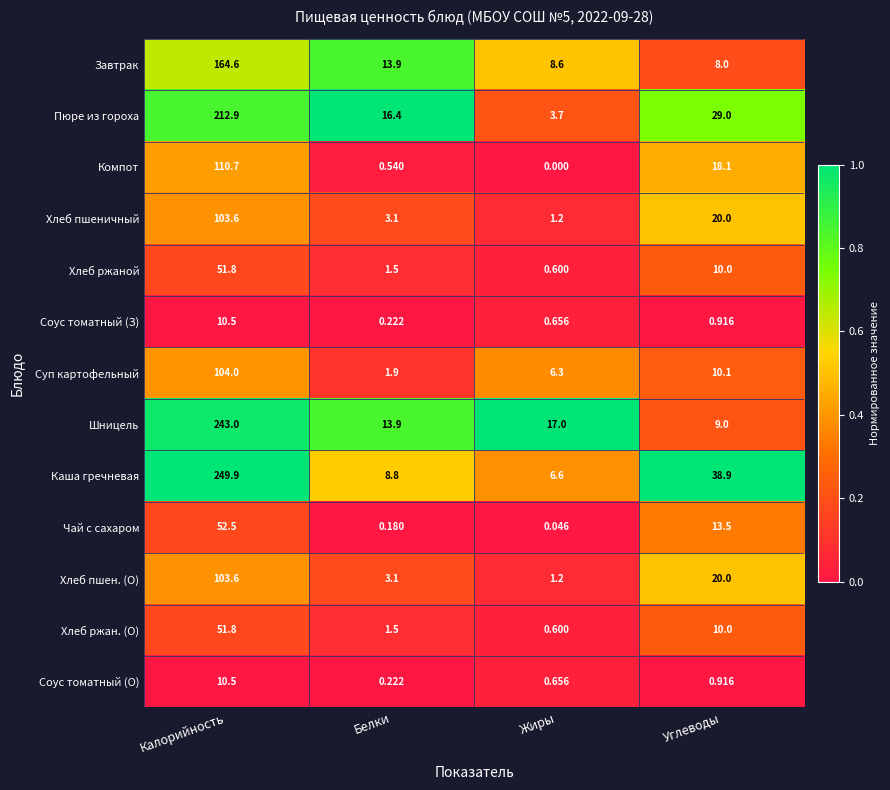

Which series has the largest range (max minus min)?

Каша гречневая